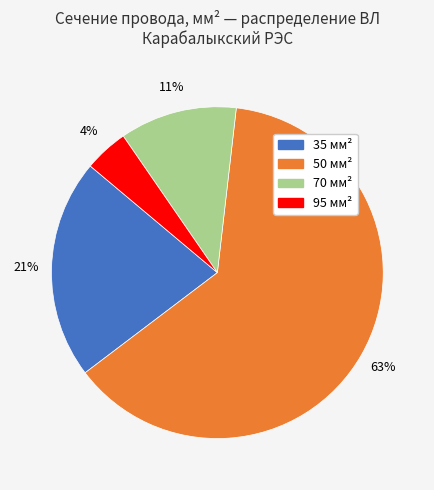

Rank the categories by value from highest to lowest.

50, 35, 70, 95